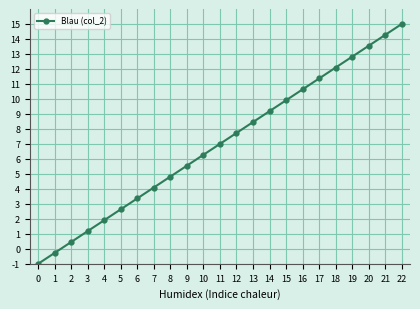

List the labels in order of value, smallest first.

0, 1, 2, 3, 4, 5, 6, 7, 8, 9, 10, 11, 12, 13, 14, 15, 16, 17, 18, 19, 20, 21, 22